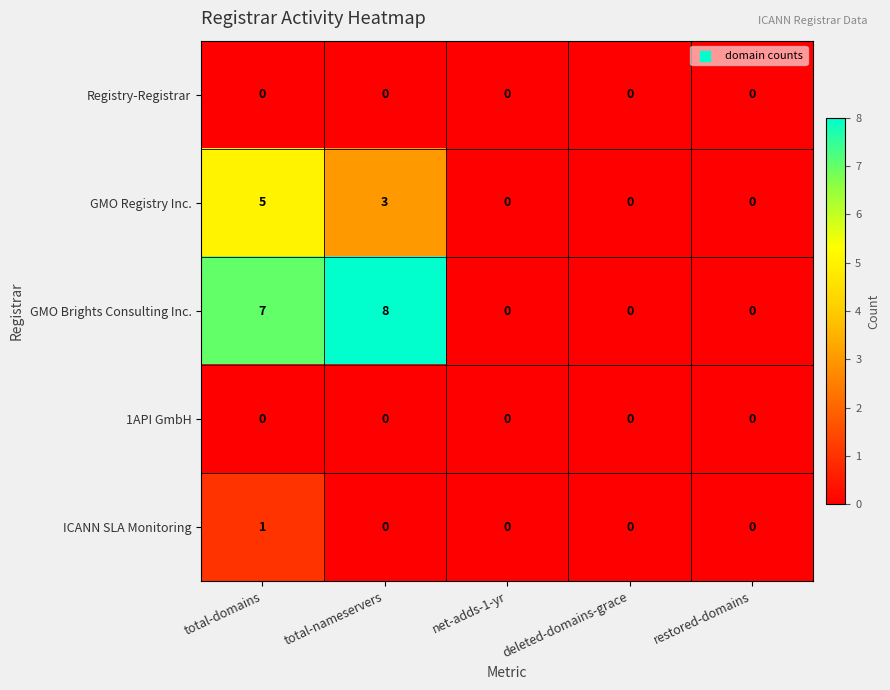

Reading left to right, what are all the values shown in this chart?

Registry-Registrar: total-domains=0	total-nameservers=0	net-adds-1-yr=0	deleted-domains-grace=0	restored-domains=0
GMO Registry Inc.: total-domains=5	total-nameservers=3	net-adds-1-yr=0	deleted-domains-grace=0	restored-domains=0
GMO Brights Consulting Inc.: total-domains=7	total-nameservers=8	net-adds-1-yr=0	deleted-domains-grace=0	restored-domains=0
1API GmbH: total-domains=0	total-nameservers=0	net-adds-1-yr=0	deleted-domains-grace=0	restored-domains=0
ICANN SLA Monitoring: total-domains=1	total-nameservers=0	net-adds-1-yr=0	deleted-domains-grace=0	restored-domains=0